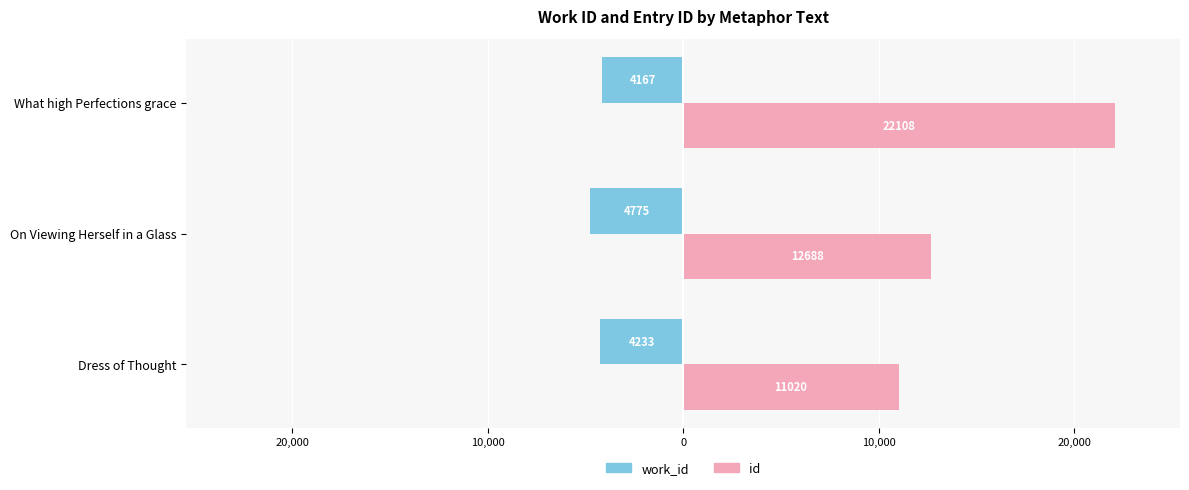

What are all the series names shown in the legend?

work_id, id